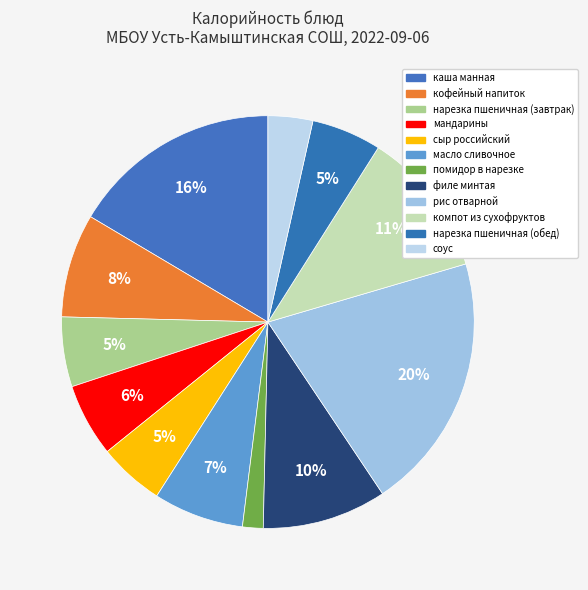

Does масло сливочное account for over 50% of the chart?

No